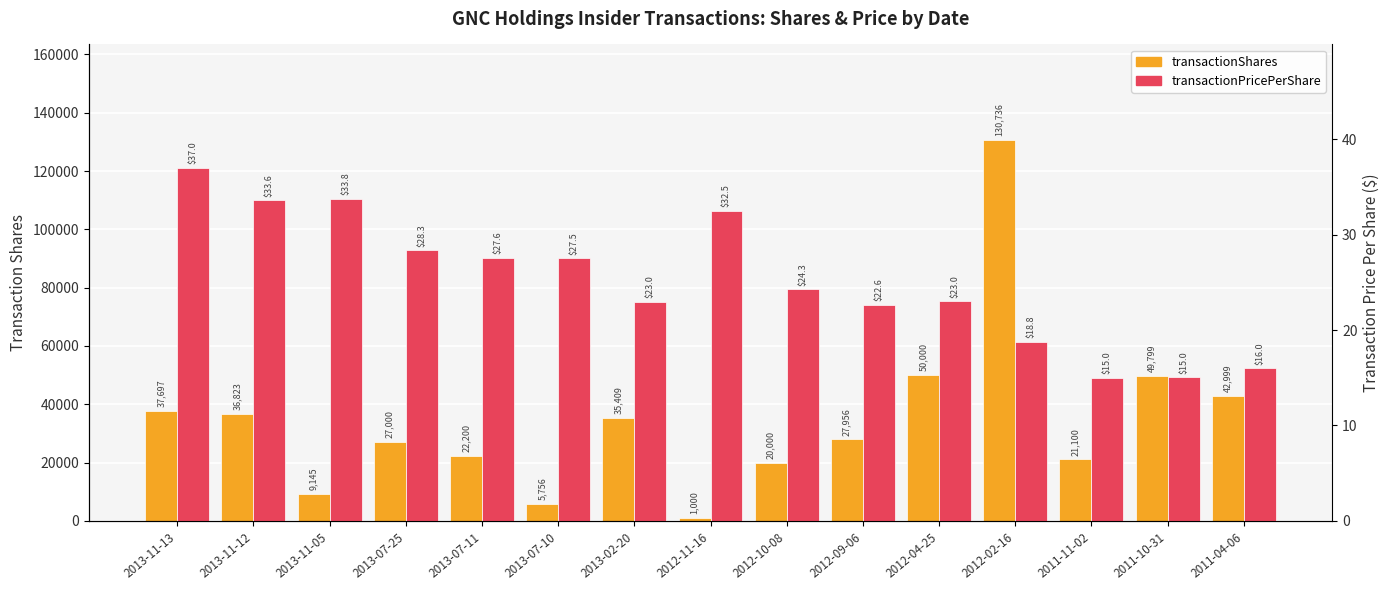

Does the chart contain any negative values?

No